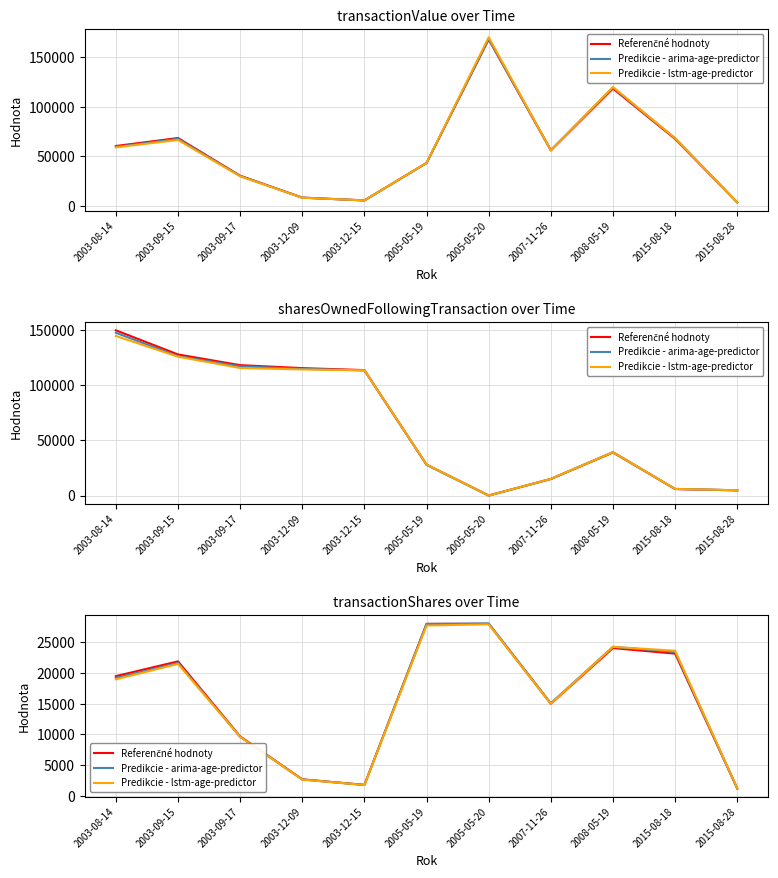

True or false: Referenčné hodnoty and Predikcie - arima-age-predictor cross at least once.

False